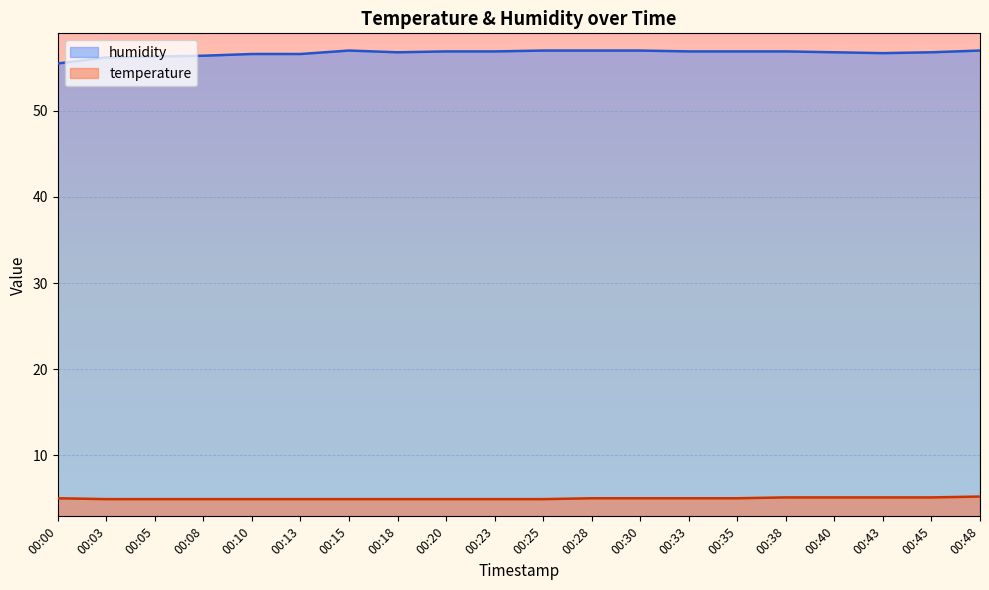

True or false: humidity and temperature intersect in this chart.

False